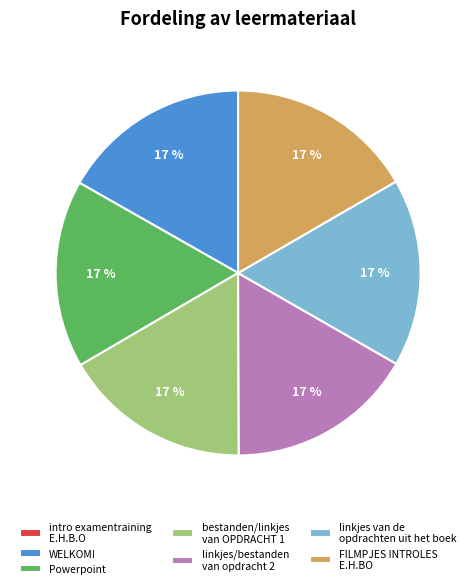

Is linkjes van de opdrachten uit het boek the majority of the pie?

No